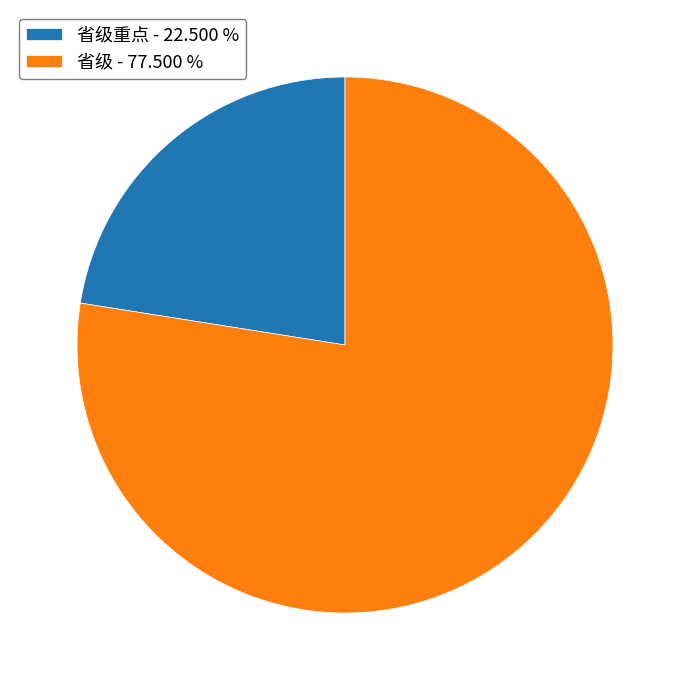

Rank the categories by value from lowest to highest.

省级重点 - 22.500 %, 省级 - 77.500 %